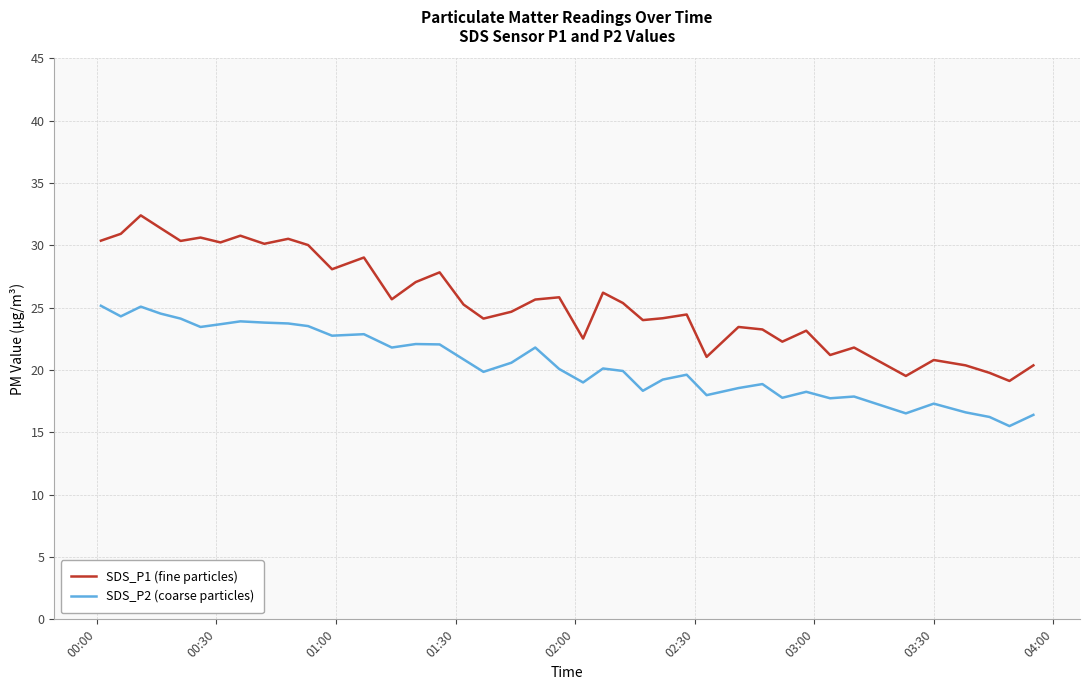

What is the greatest value displayed?

32.4